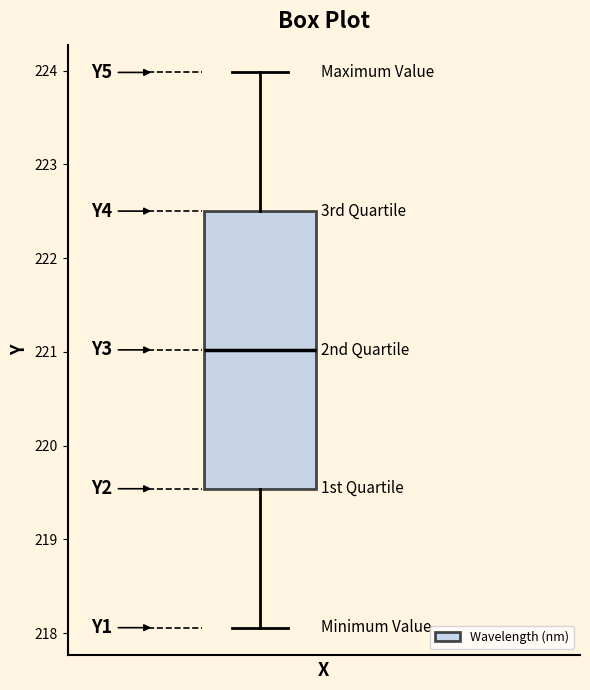

Read this box plot against the y-axis: the position of the median line, the range covered by the box, and the ends of both whiskers. The values are not printed on the chart, so give them approximately, as read against the axis.

median 221.0, box 219.5 to 222.5, whiskers 218.1 to 224.0